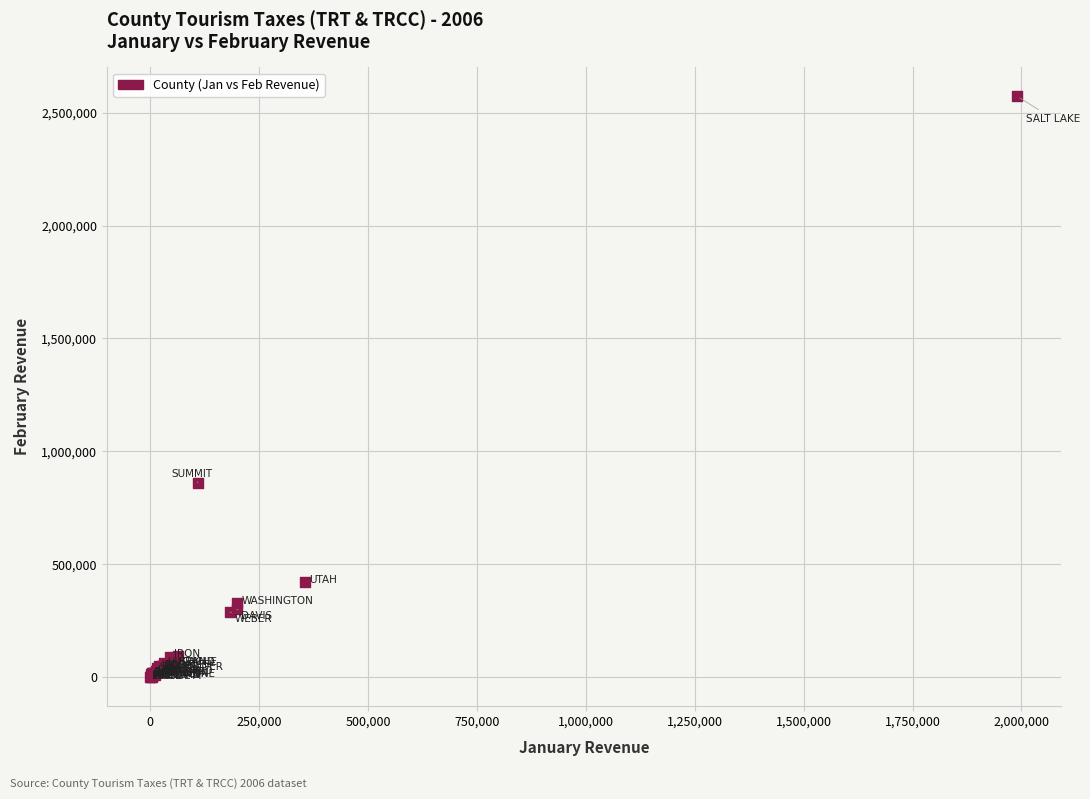

What Y value in the scatter plot is closest to 1286482?

860293.1